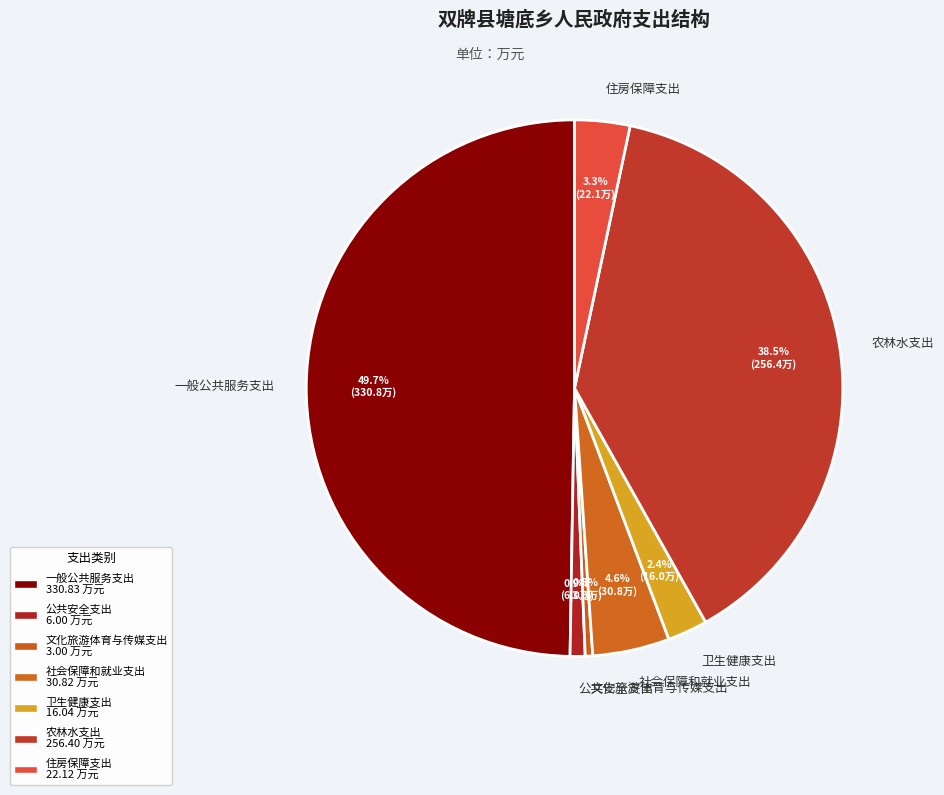

Which category has the biggest portion of the pie?

一般公共服务支出